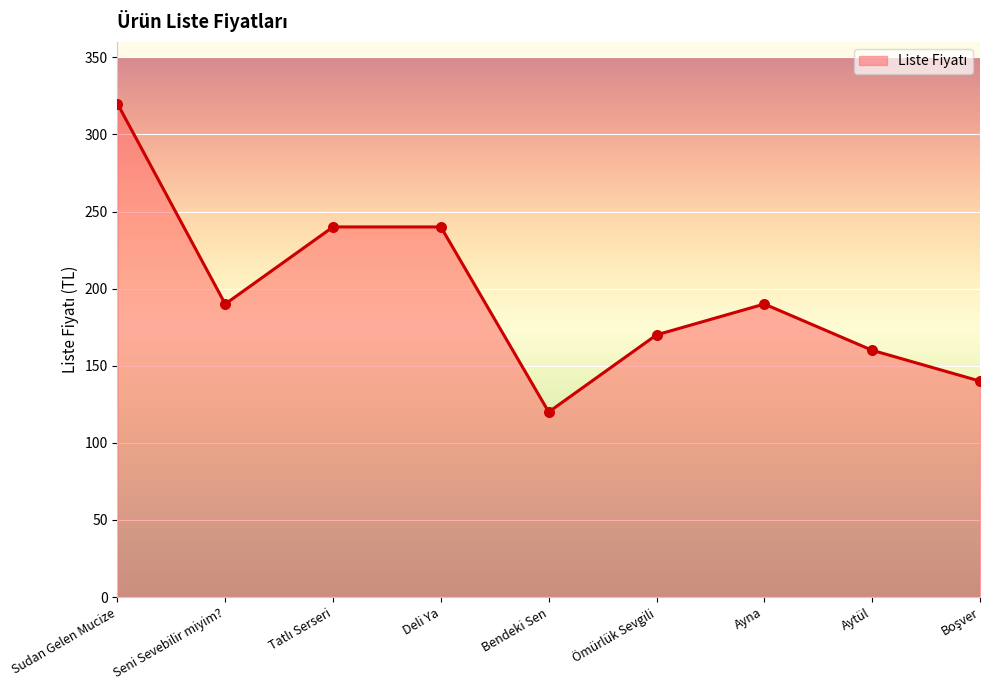

Which has a higher value, Bendeki Sen or Ömürlük Sevgili?

Ömürlük Sevgili